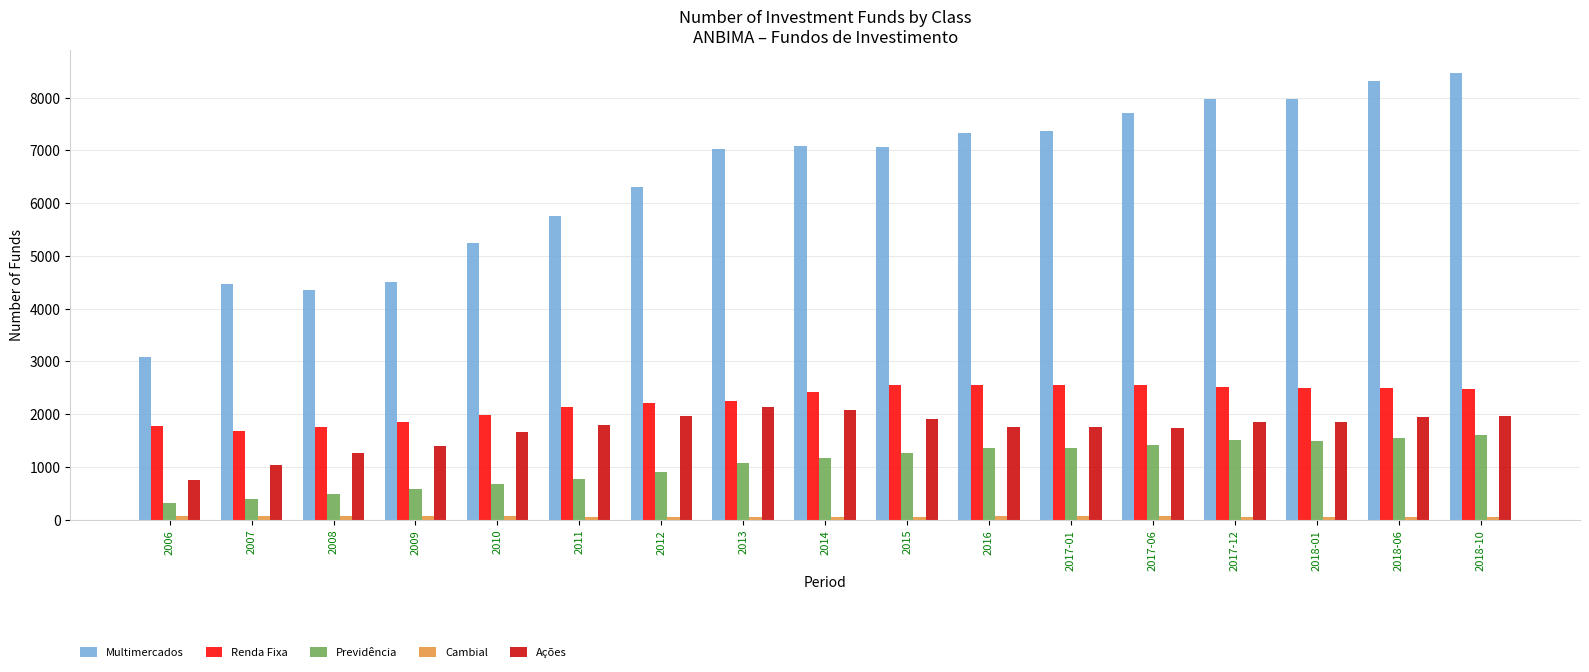

What position from the left is 2009?

4